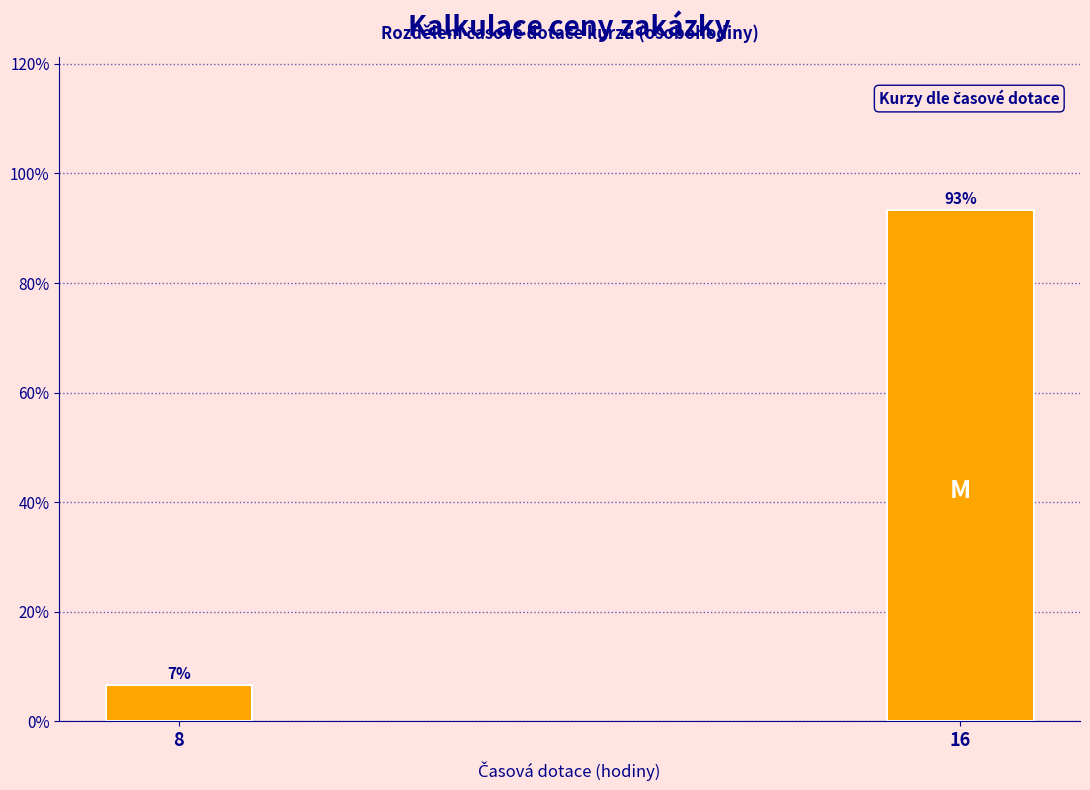

Which has a higher value, 16 or 8?

16